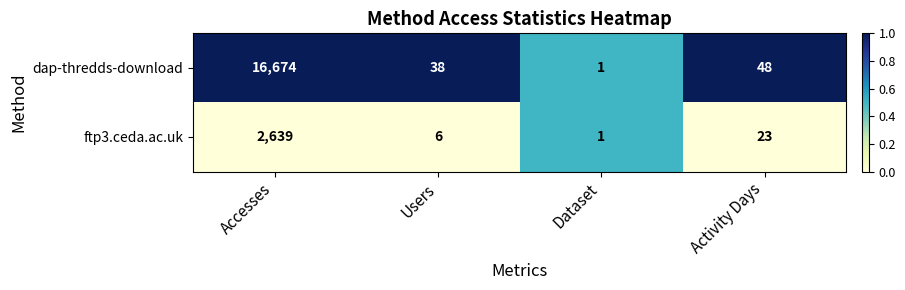

Which series has the largest total across all categories?

dap-thredds-download